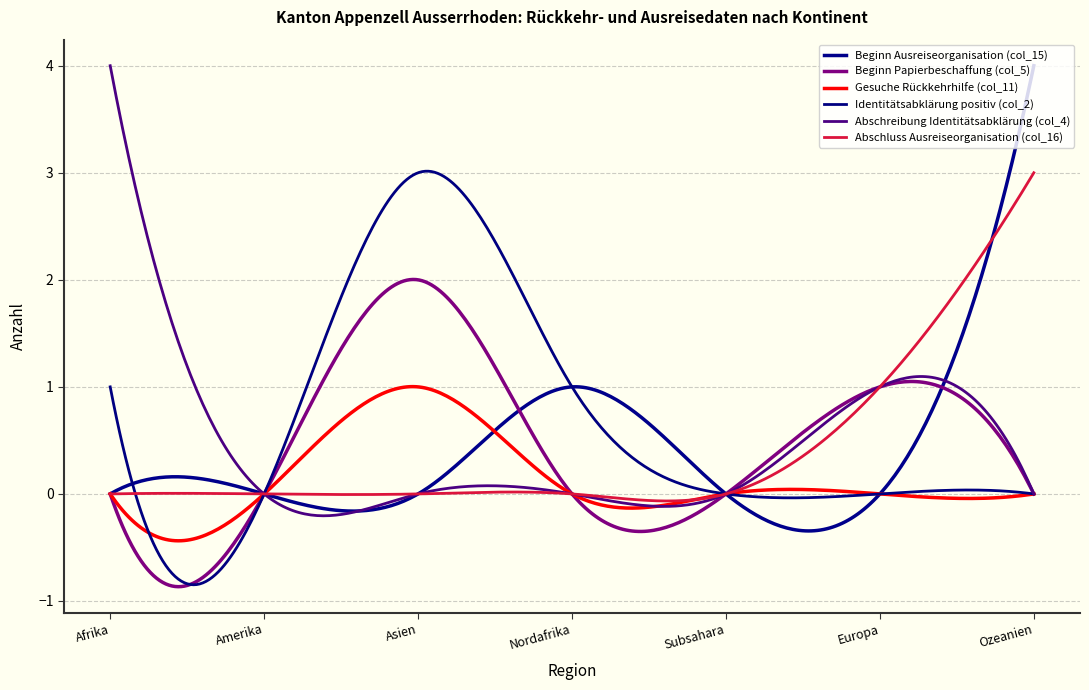

At which category is the sum across all series the highest?

Ozeanien